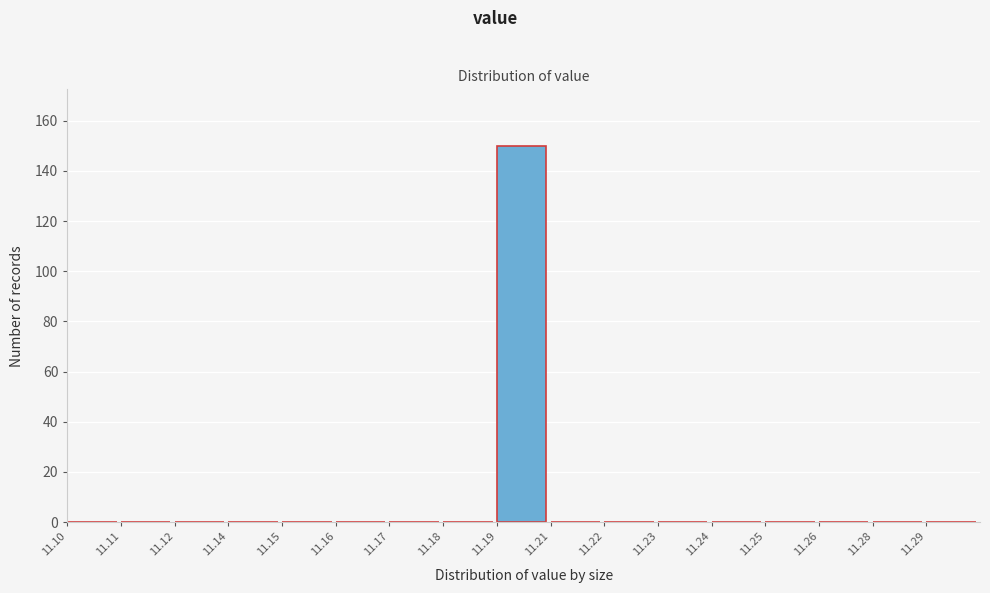

Reading right to left, list all the values displayed in this chart.

11.29=0	11.28=0	11.26=0	11.25=0	11.24=0	11.23=0	11.22=0	11.21=0	11.19=150	11.18=0	11.17=0	11.16=0	11.15=0	11.14=0	11.12=0	11.11=0	11.10=0